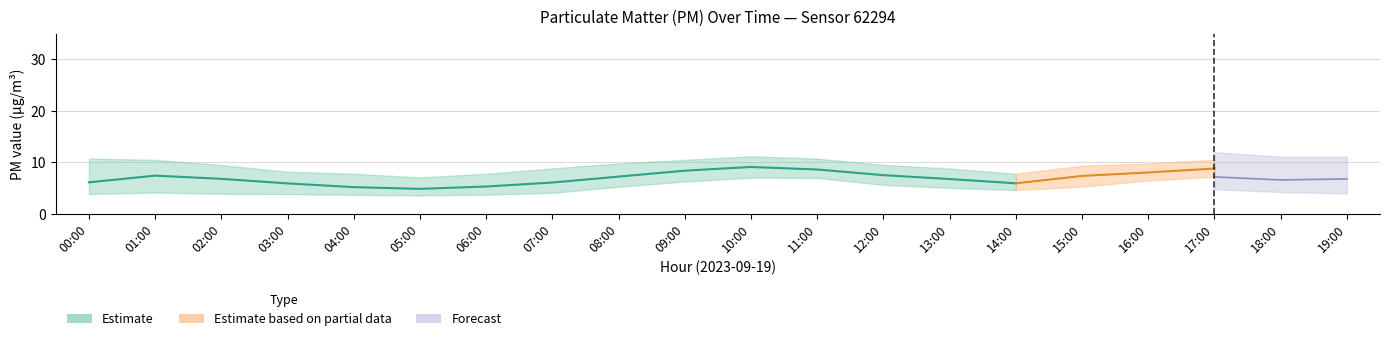

The P1 series shows 3.8 at 11:00. True or false?

False